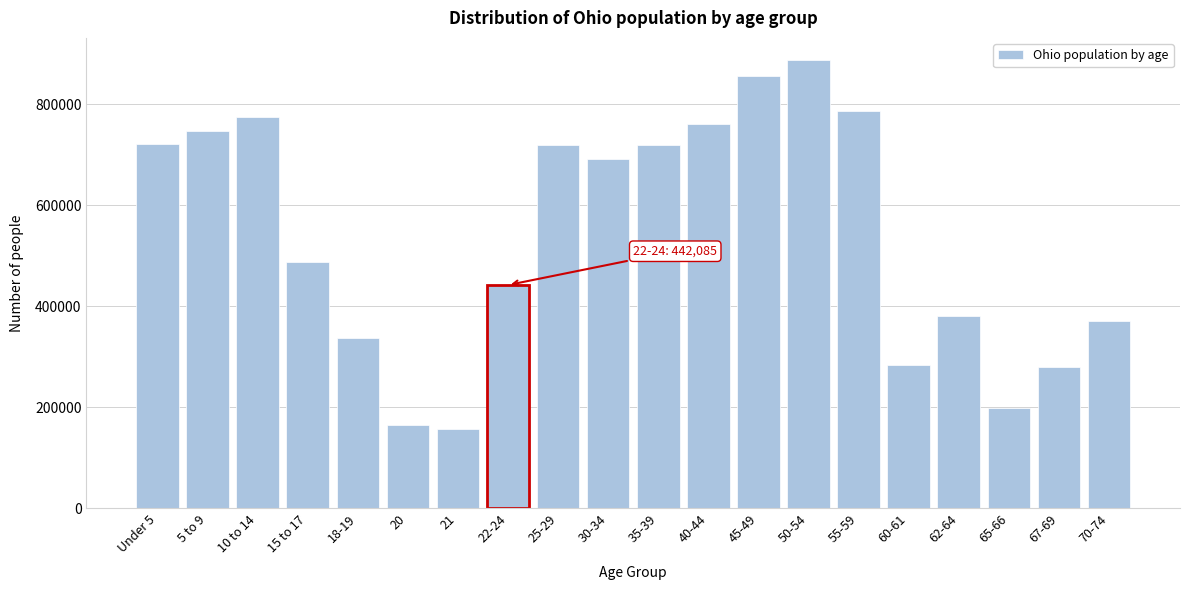

What is the difference between the values at 45-49 and 62-64?

474128